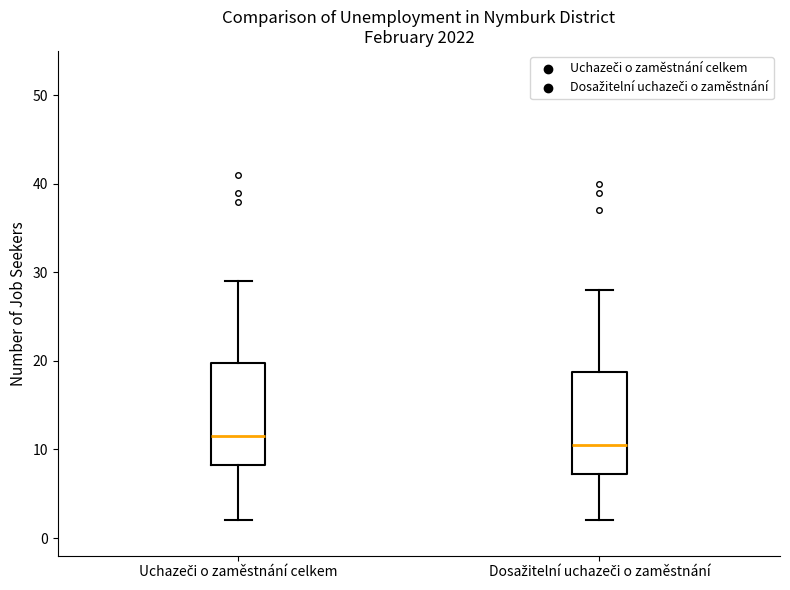

Reading left to right, read every box against the y-axis: the position of its median line, the range the box covers, and the ends of its whiskers. The values are not printed on the chart, so give them approximately, as read against the axis.

Uchazeči o zaměstnání celkem: median 12, box 8 to 20, whiskers 2 to 29
Dosažitelní uchazeči o zaměstnání: median 11, box 7 to 19, whiskers 2 to 28